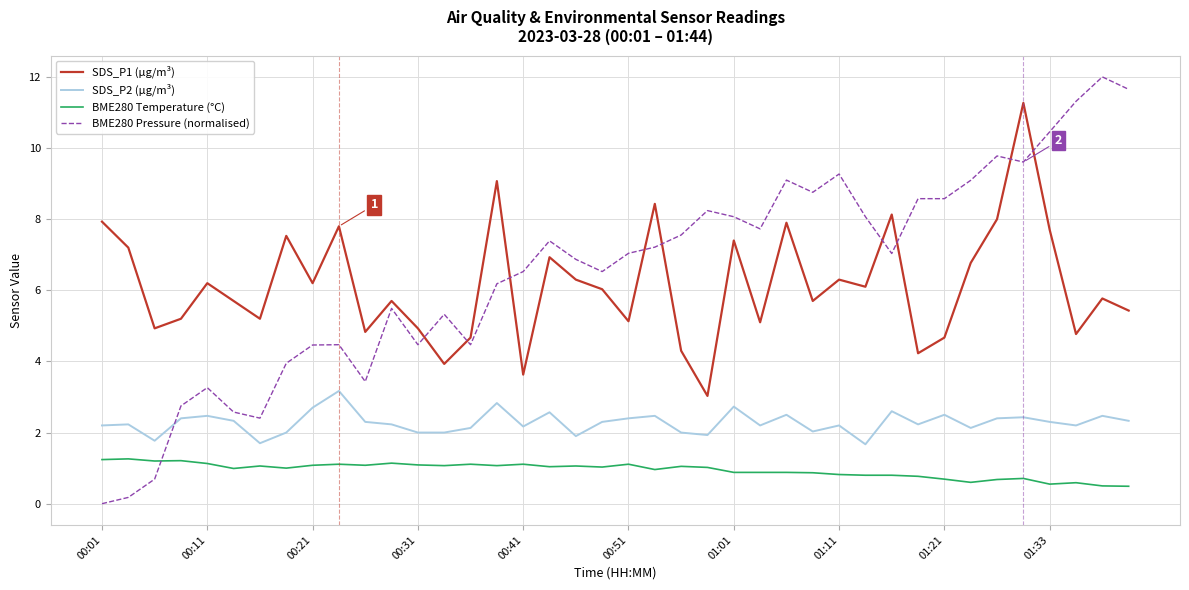

True or false: SDS_P2 (µg/m³) and SDS_P1 (µg/m³) intersect in this chart.

False